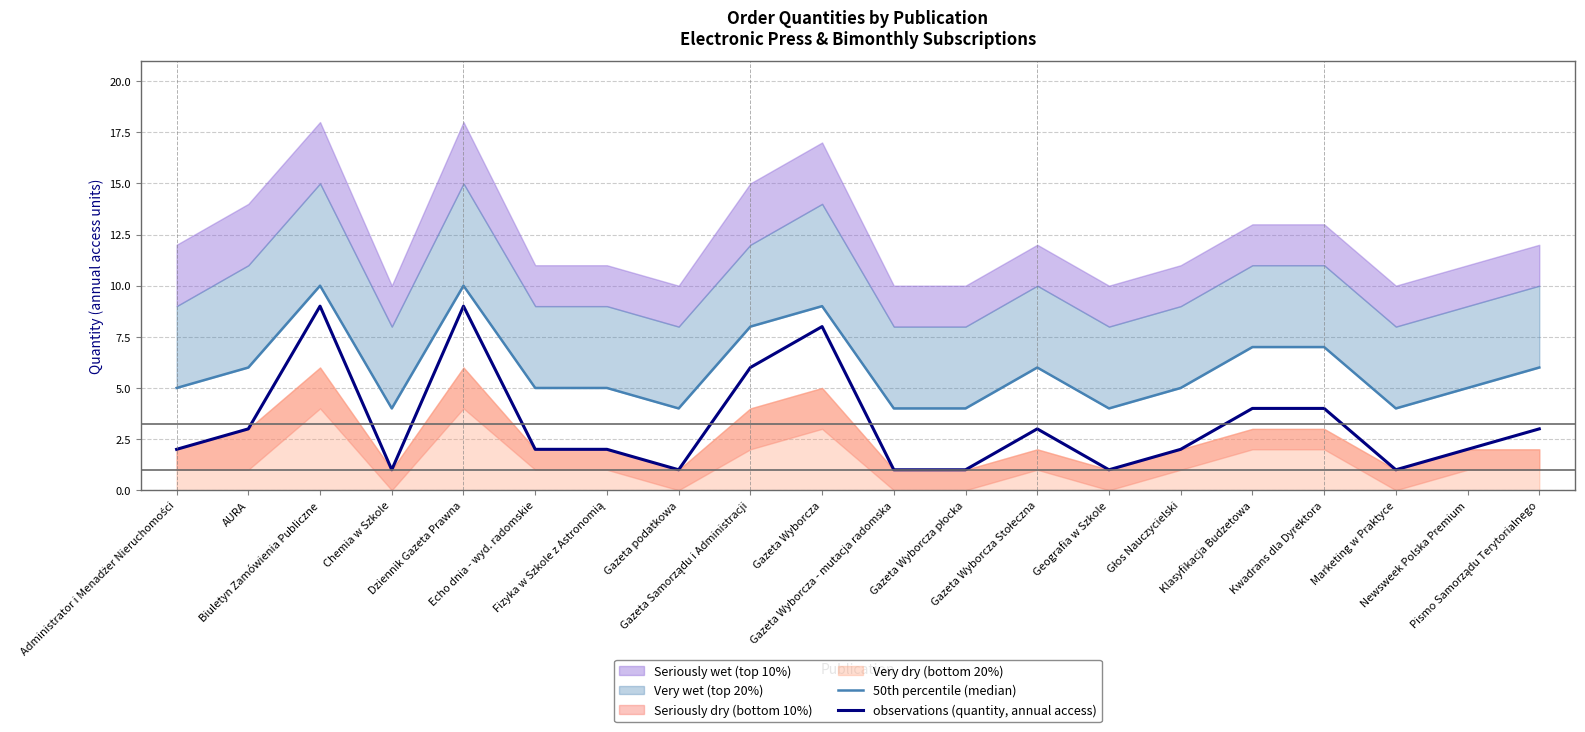

Which series has the largest range (max minus min)?

observations (quantity, annual access)